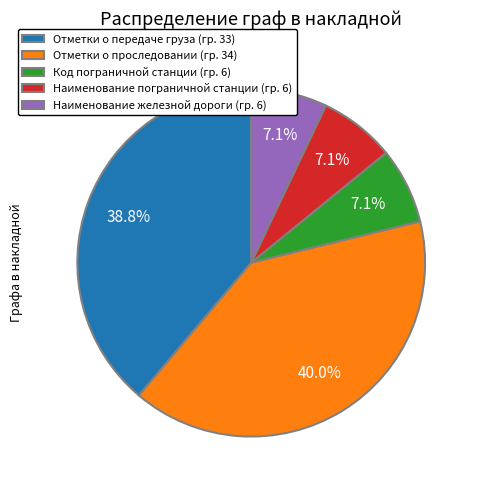

What is the largest slice in the pie chart?

Отметки о проследовании (гр. 34)